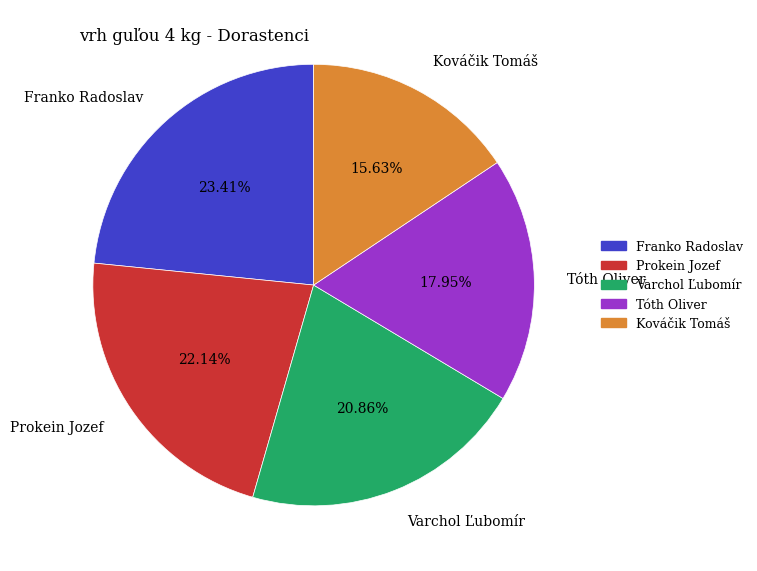

What percentage is the Tóth Oliver slice, to the nearest percent?

18%